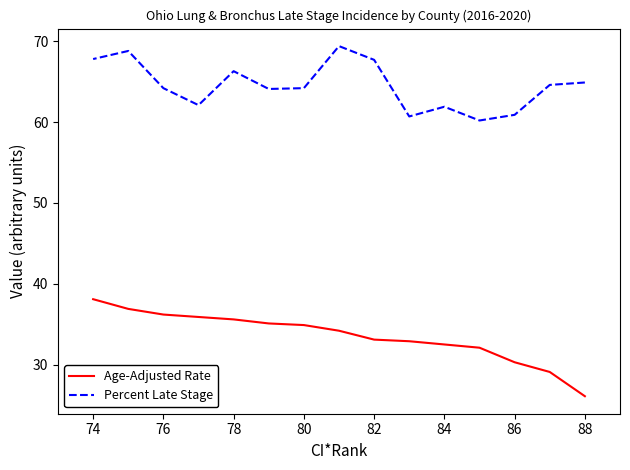

True or false: Percent Late Stage and Age-Adjusted Rate cross at least once.

False